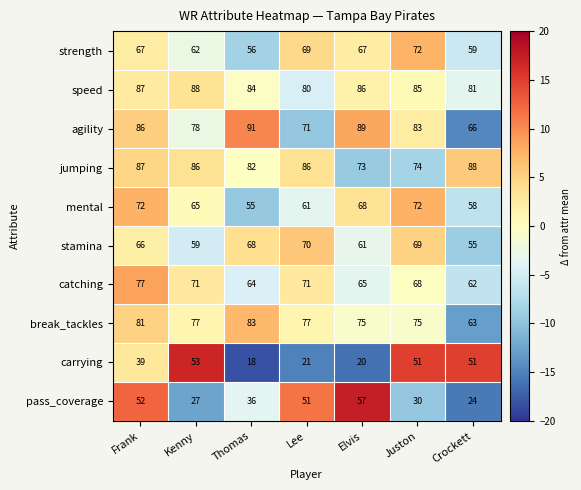

What value does the agility series have at Frank, to the nearest 10?

90